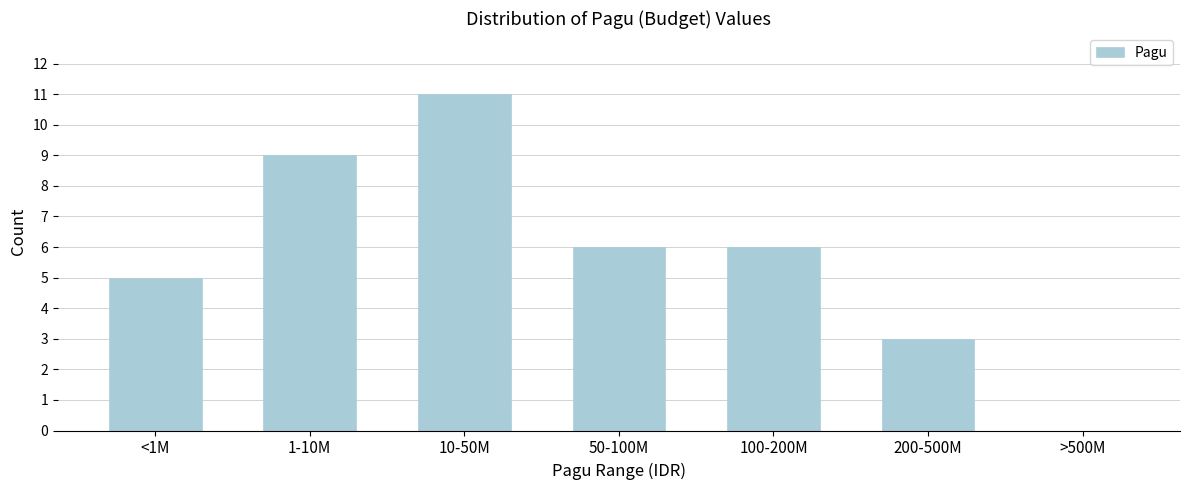

Reading left to right, what are all the values shown in this chart?

<1M=5	1-10M=9	10-50M=11	50-100M=6	100-200M=6	200-500M=3	>500M=0